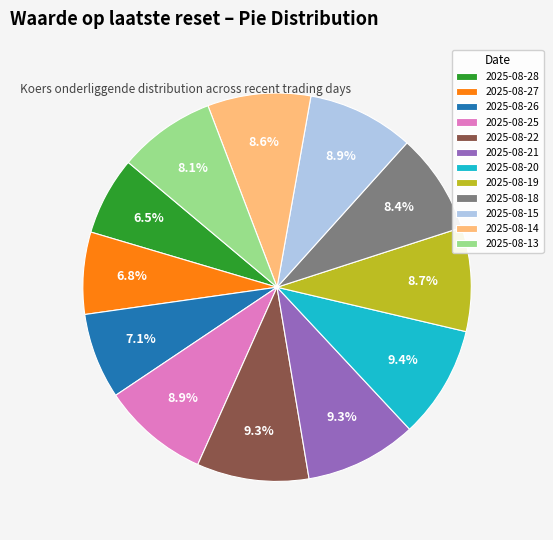

Does 2025-08-19 account for over 50% of the chart?

No